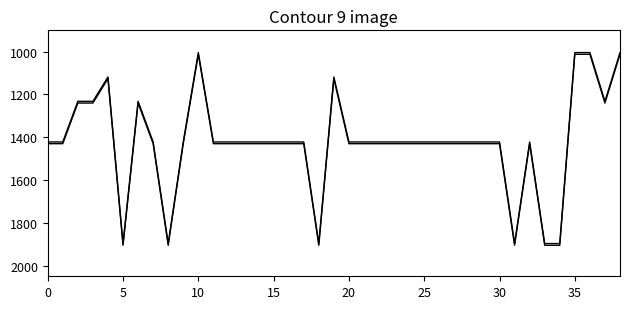

How many lines are shown in the chart?

2